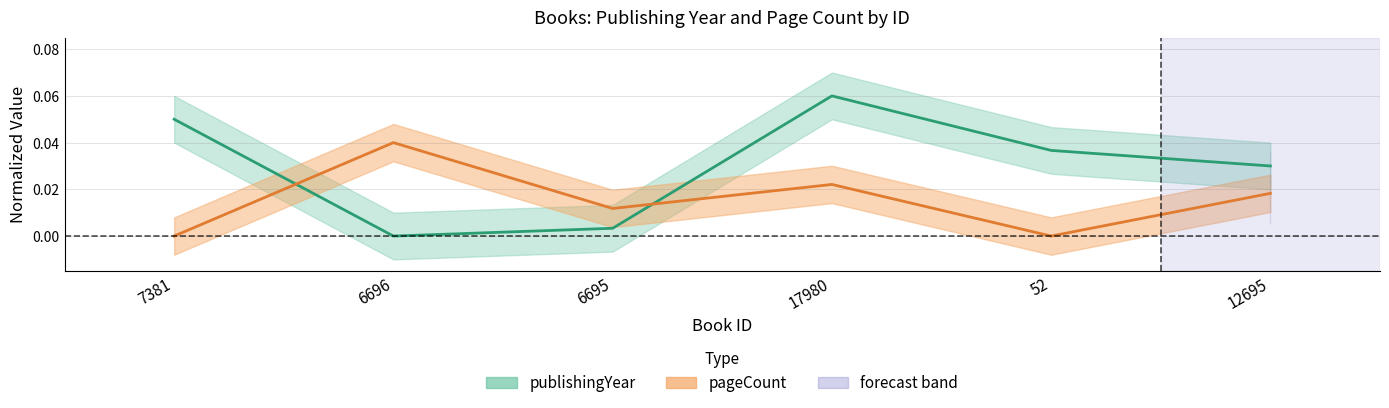

List the series in order of their overall mean, highest first.

publishingYear, pageCount